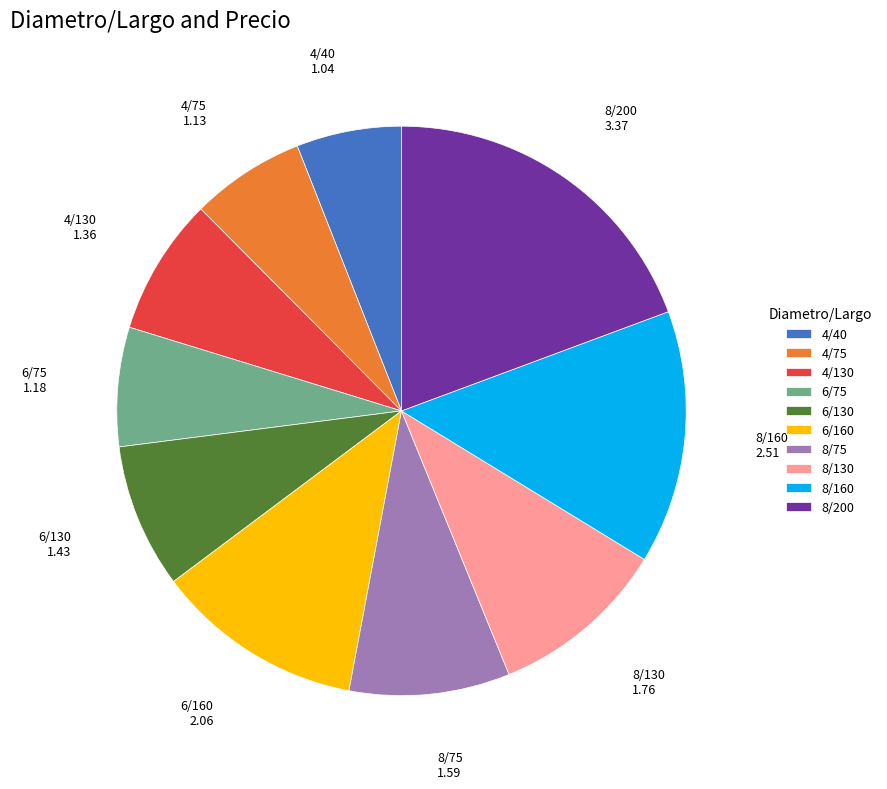

Approximately how many times larger is the value at 4/40 compared to 8/160?

0.4